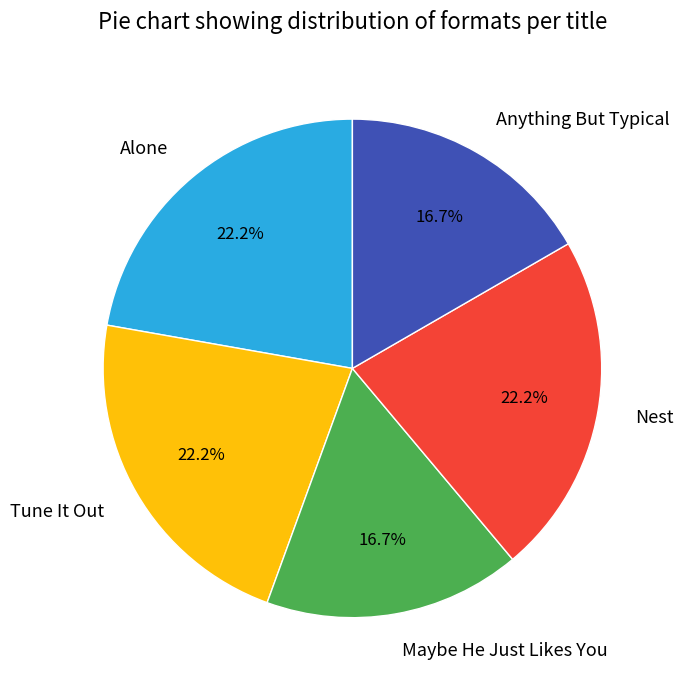

To the nearest percent, what is the average slice percentage?

20%